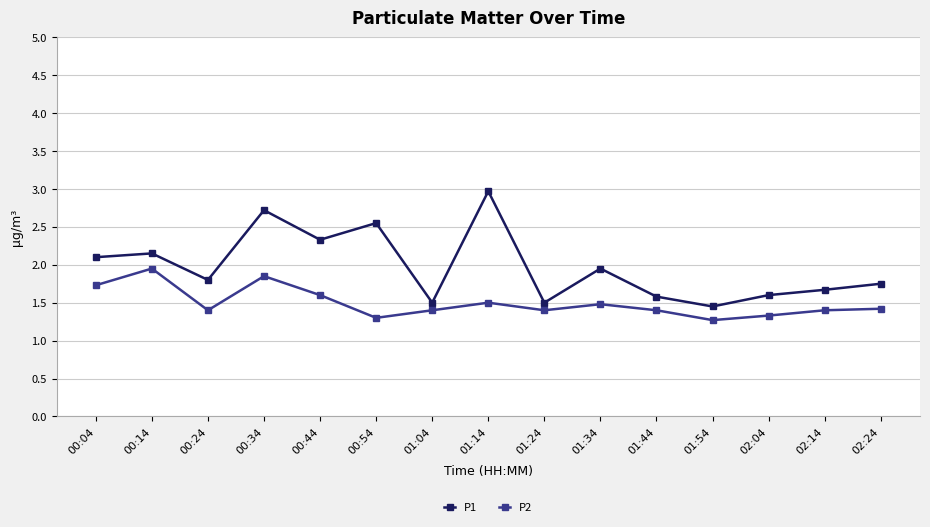

What is the minimum value shown in the chart?

1.3